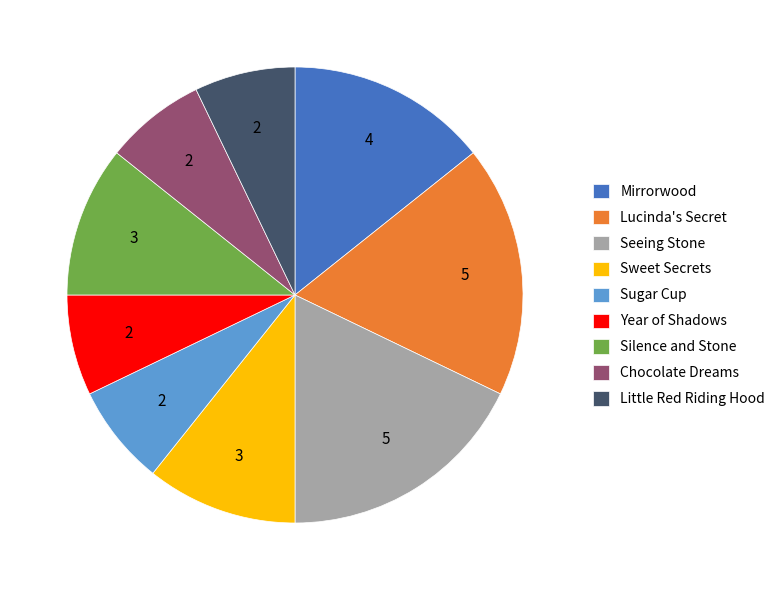

Is Silence and Stone the majority of the pie?

No